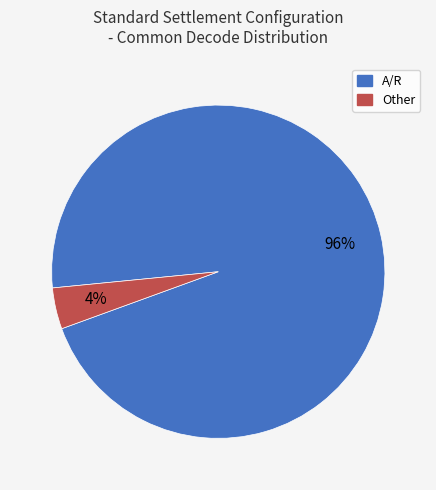

Rank the categories by value from lowest to highest.

Other, A/R